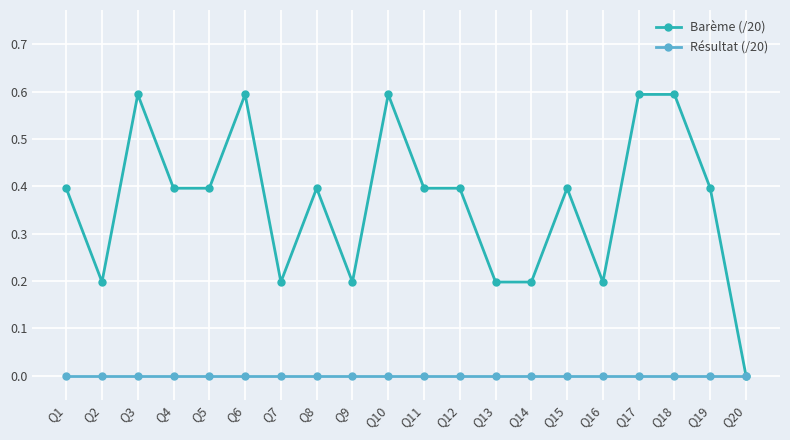

Is it true that Barème (/20) equals 0.2 at Q6?

False